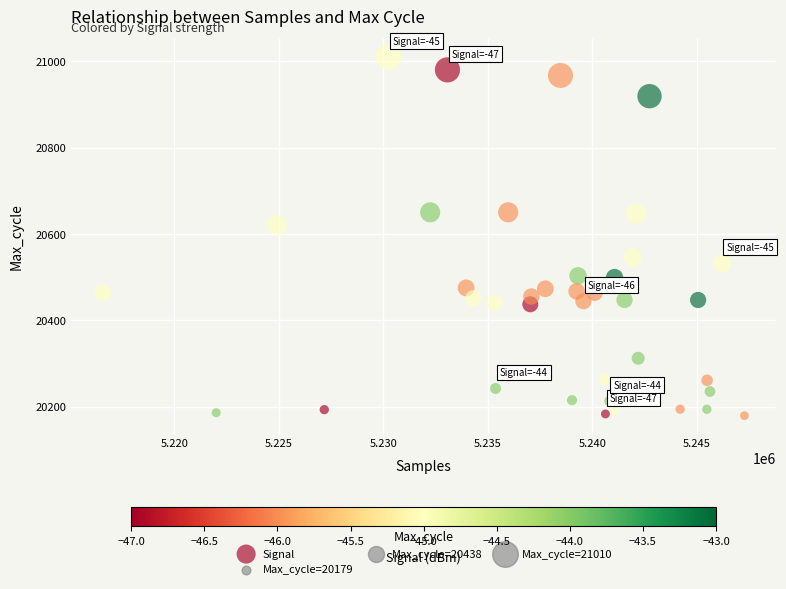

What is the range of Y values (max minus min)?

831